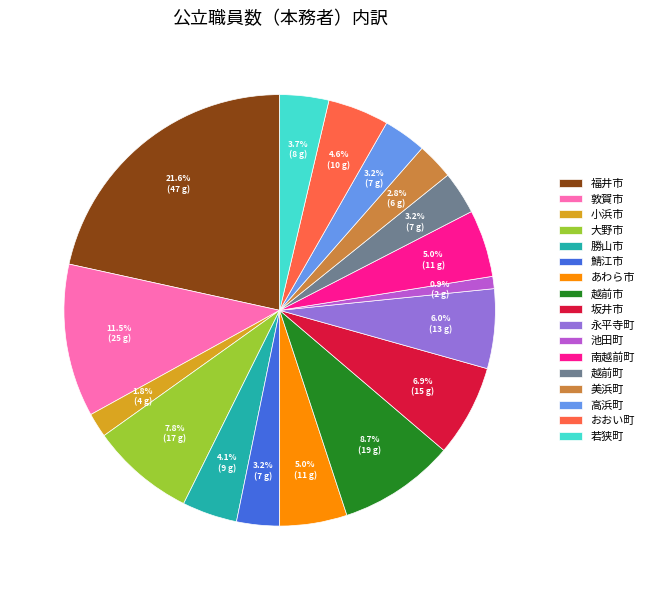

True or false: 高浜町 accounts for 11% of the total.

False